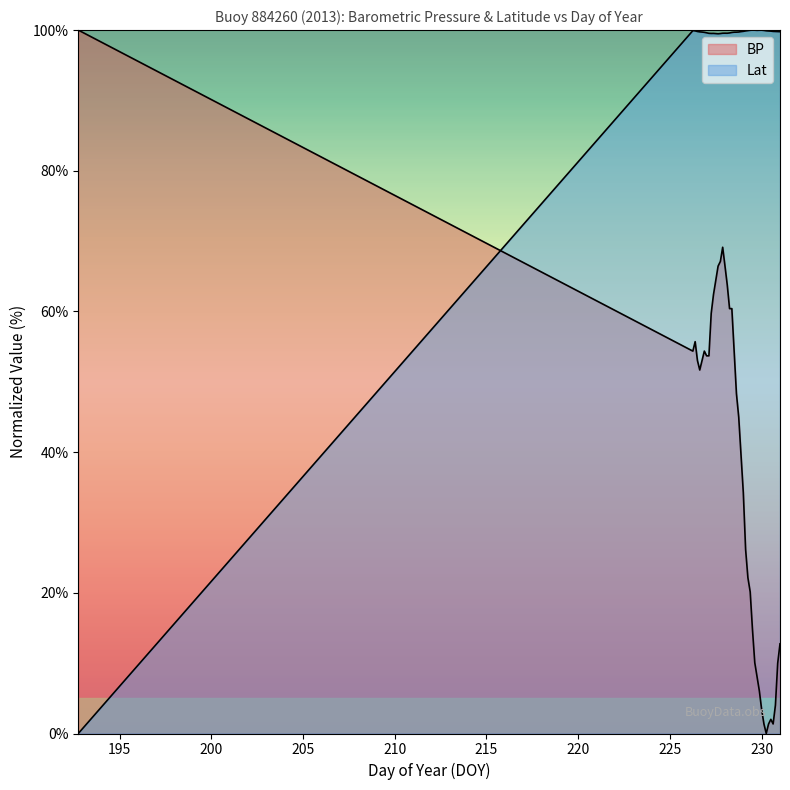

At which label does BP first exceed 51?

192.75